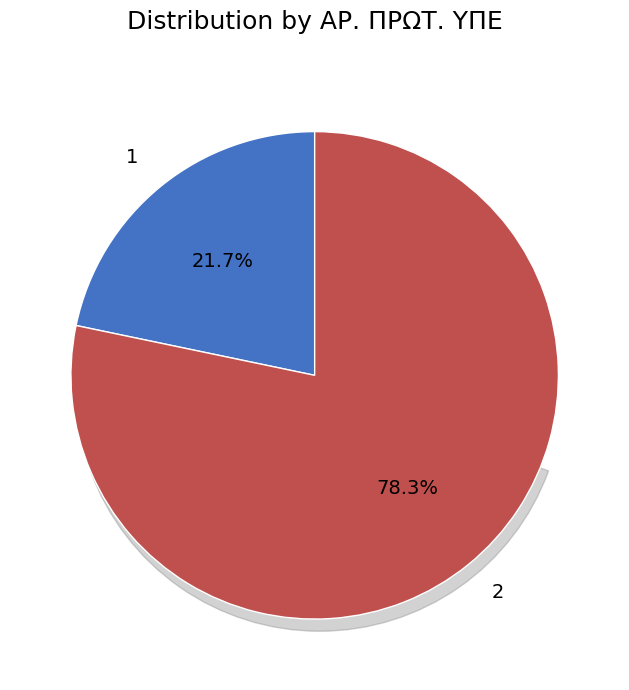

How many segments does this pie chart have?

2